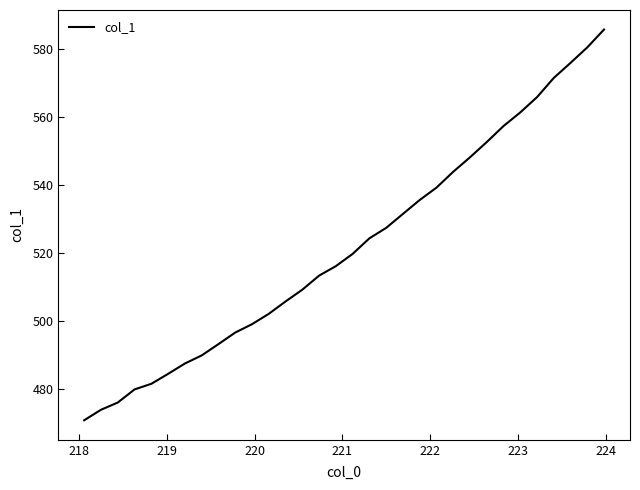

What is the difference between the second highest and second lowest values?

106.4